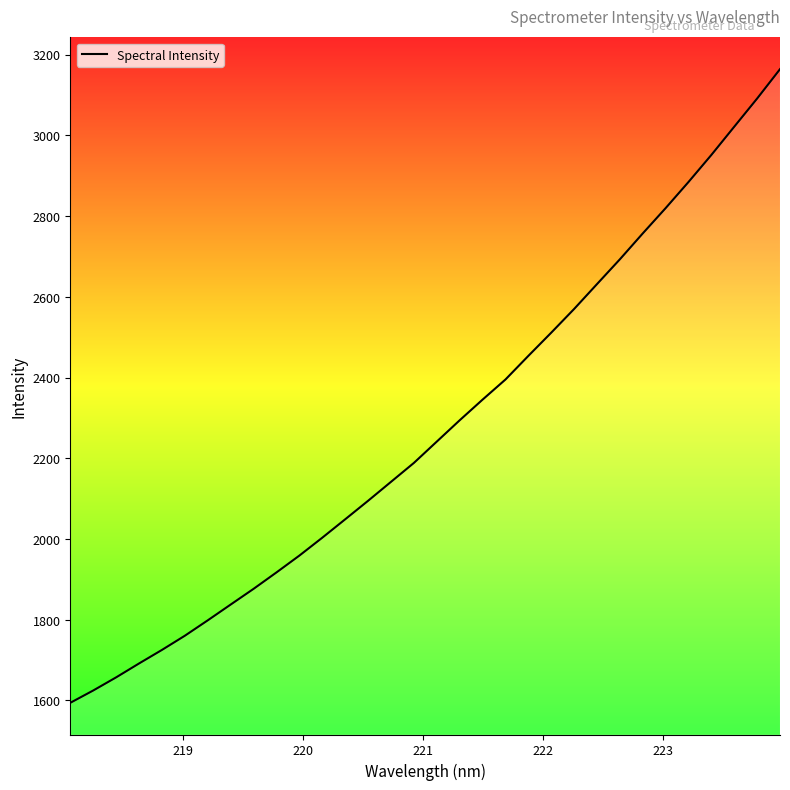

What is the maximum value shown in the chart?

3164.1